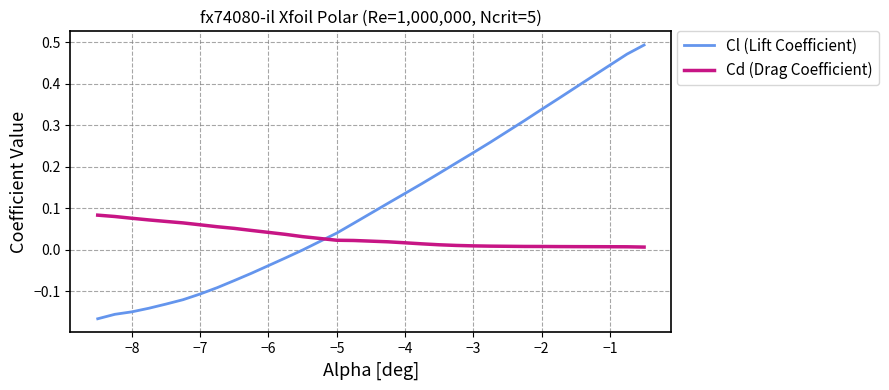

What is the difference between the maximum and minimum values in the Cl (Lift Coefficient) series?

0.7